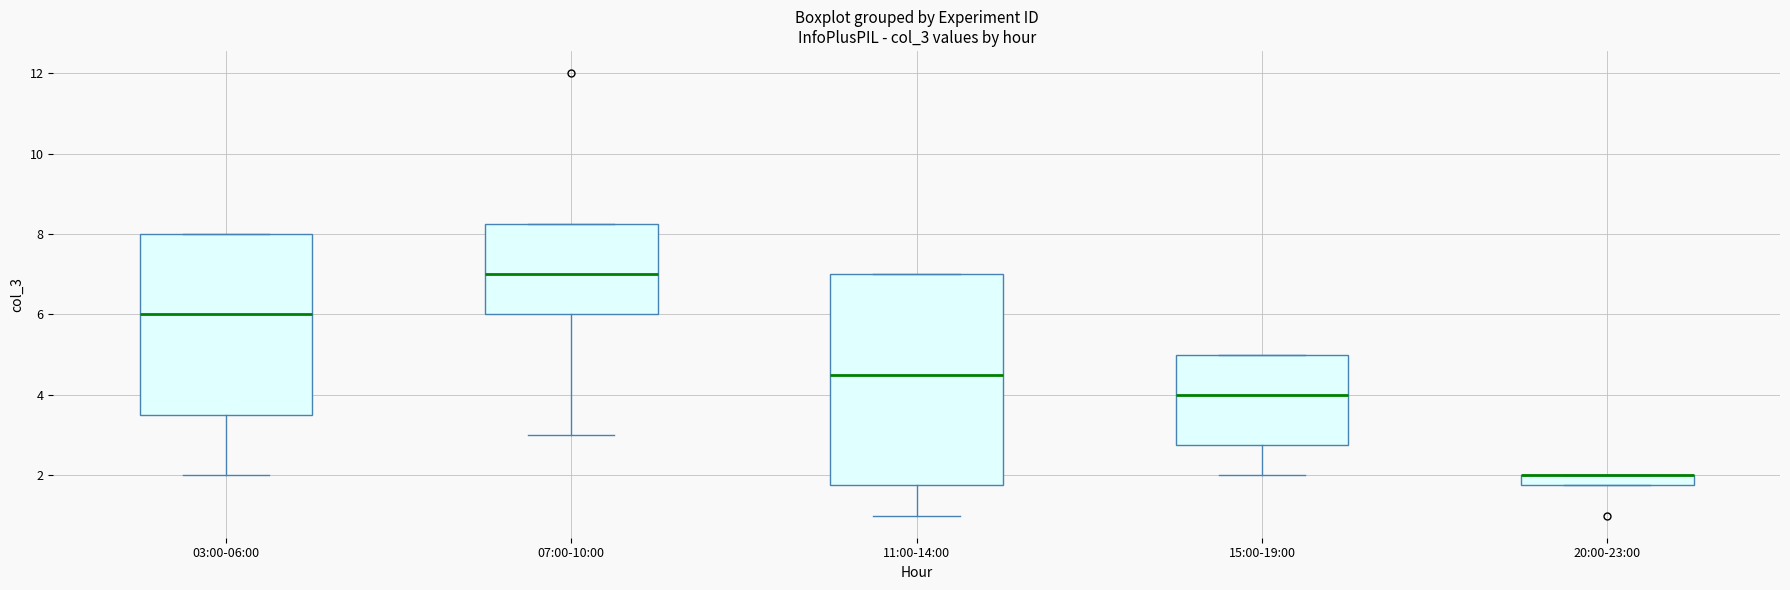

Where is the lower edge of the box for 11:00-14:00 on the y-axis? The values are not printed on the chart, so give them approximately, as read against the axis.

1.8